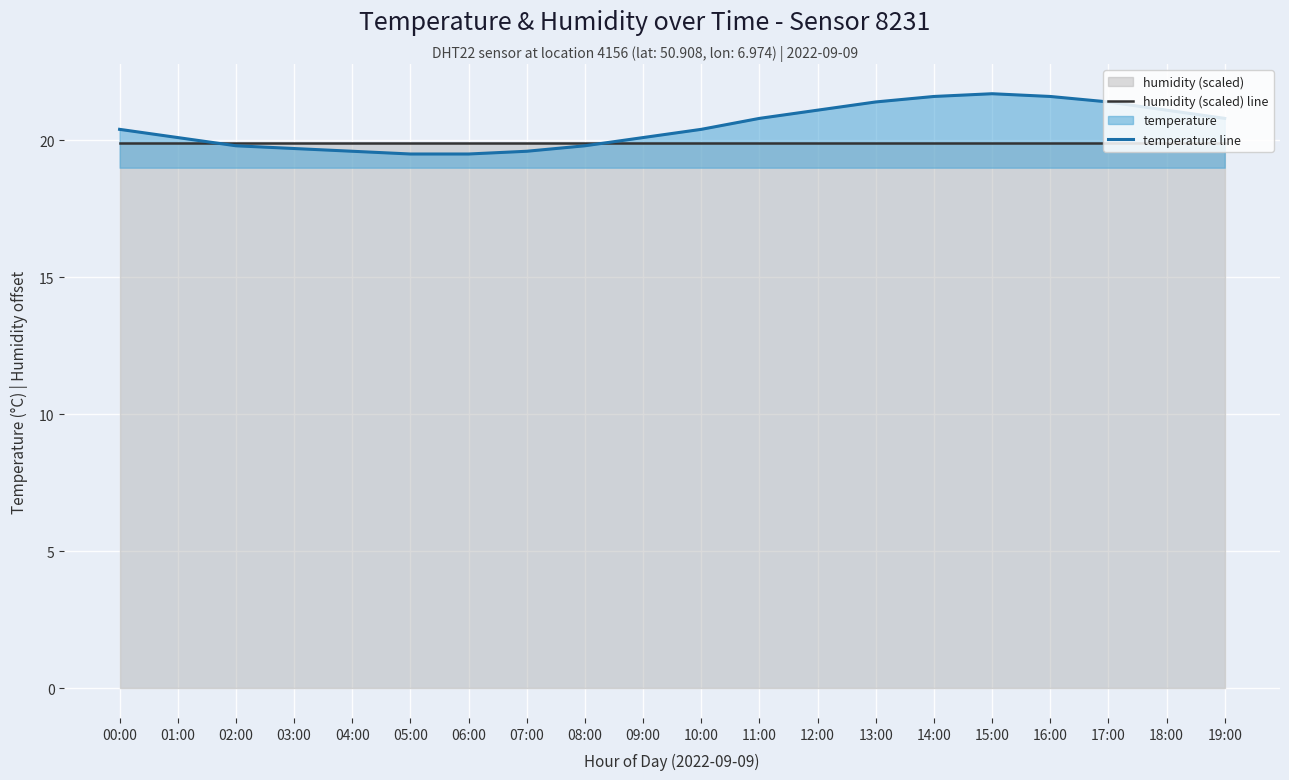

How many values in the temperature line series exceed 20?

13